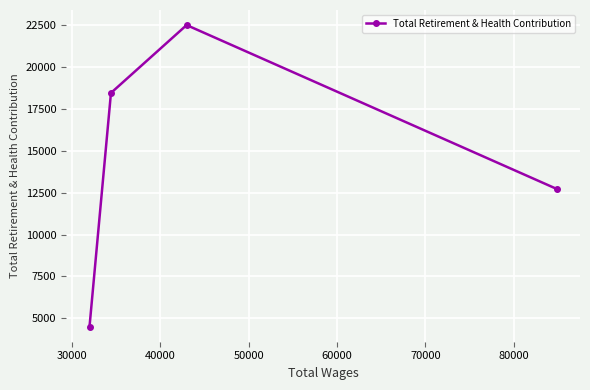

What is the smallest value displayed?

4502